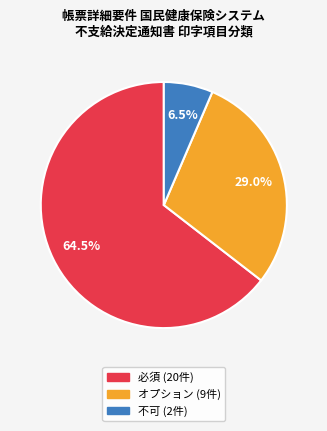

Is it true that オプション is 20% of the pie?

False